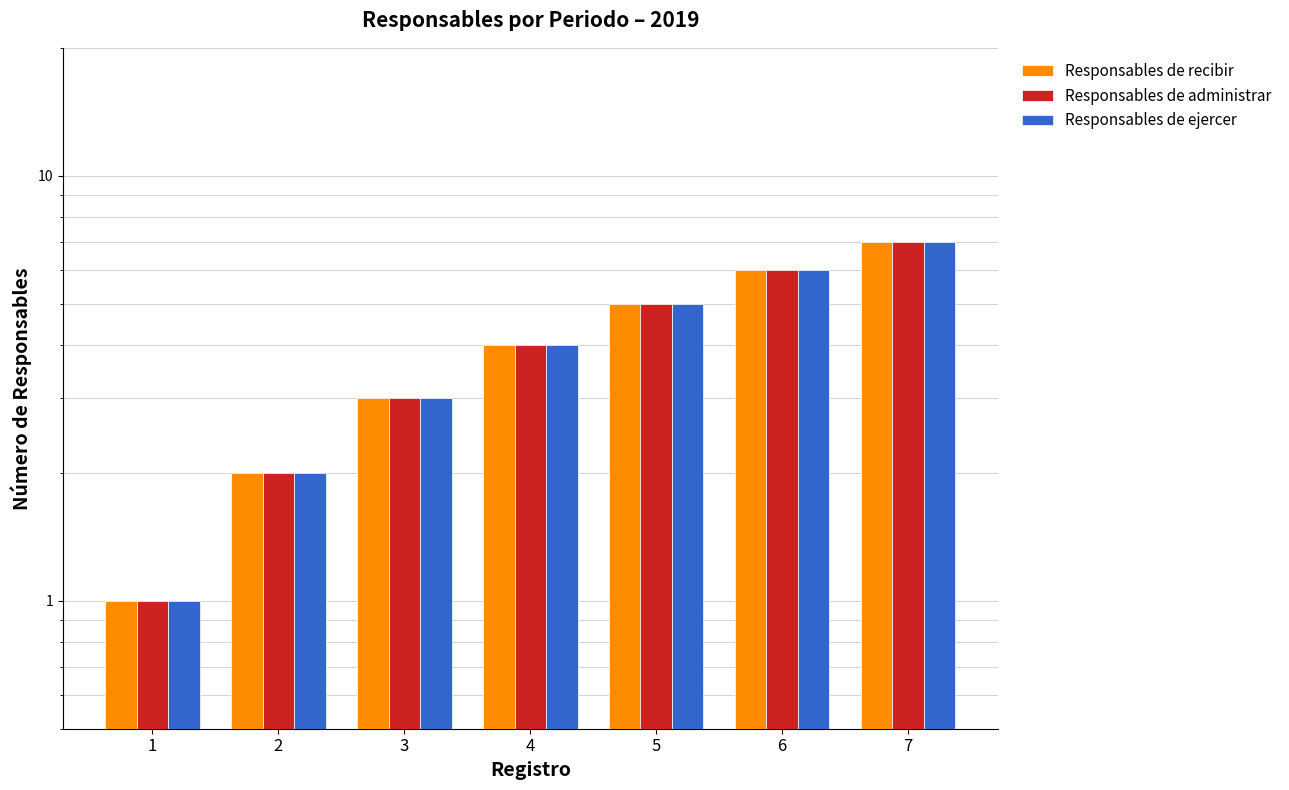

The Responsables de administrar series shows 1 at 2. True or false?

False